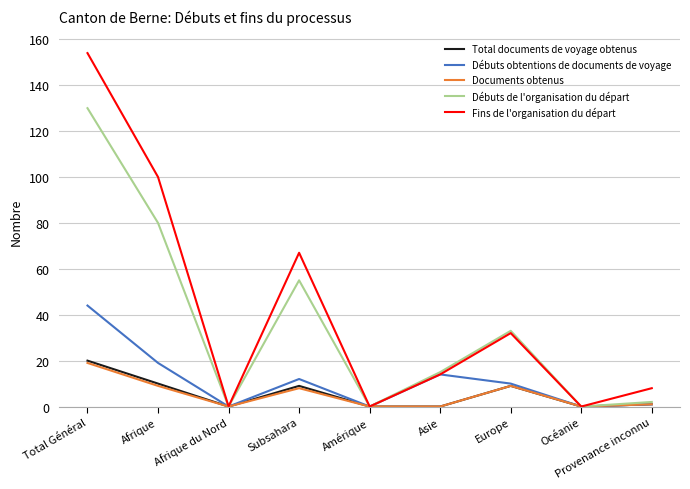

Where is the first local minimum for Débuts de l'organisation du départ?

Afrique du Nord